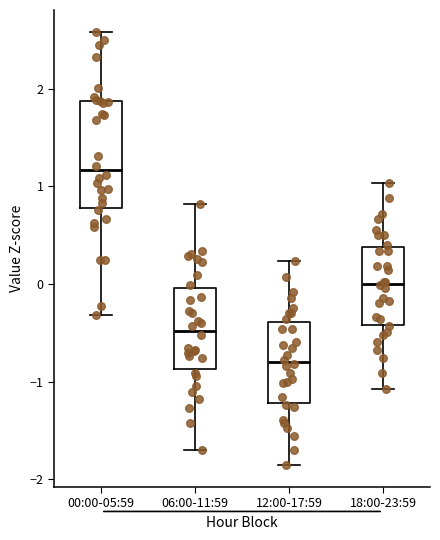

Reading left to right, read every box against the y-axis: the position of its median line, the range the box covers, and the ends of its whiskers. The values are not printed on the chart, so give them approximately, as read against the axis.

00:00-05:59: median 1.2, box 0.8 to 1.9, whiskers -0.3 to 2.6
06:00-11:59: median -0.5, box -0.9 to 0.0, whiskers -1.7 to 0.8
12:00-17:59: median -0.8, box -1.2 to -0.4, whiskers -1.9 to 0.2
18:00-23:59: median 0.0, box -0.4 to 0.4, whiskers -1.1 to 1.0